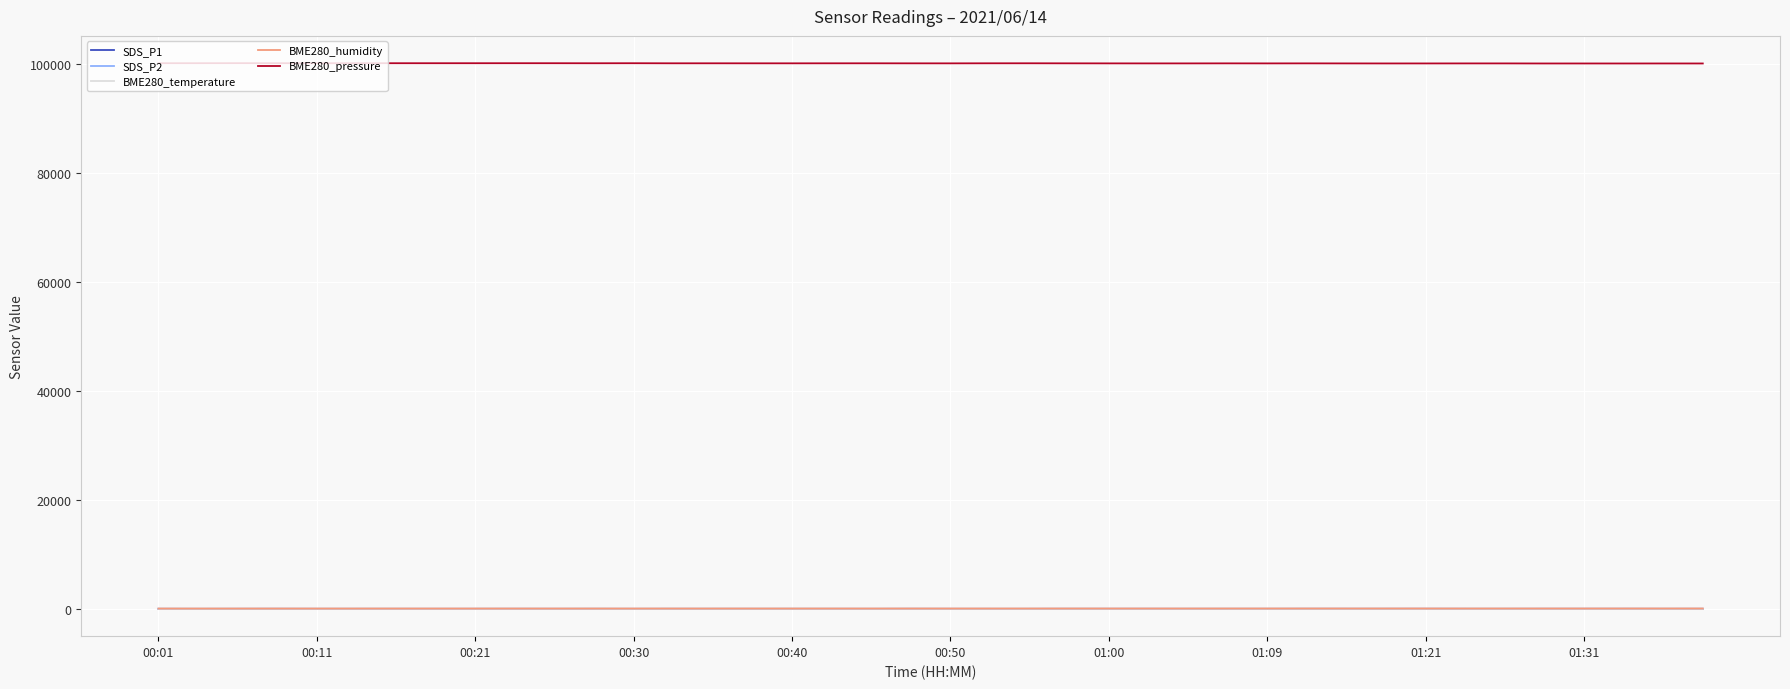

Which series has the largest total across all categories?

BME280_pressure